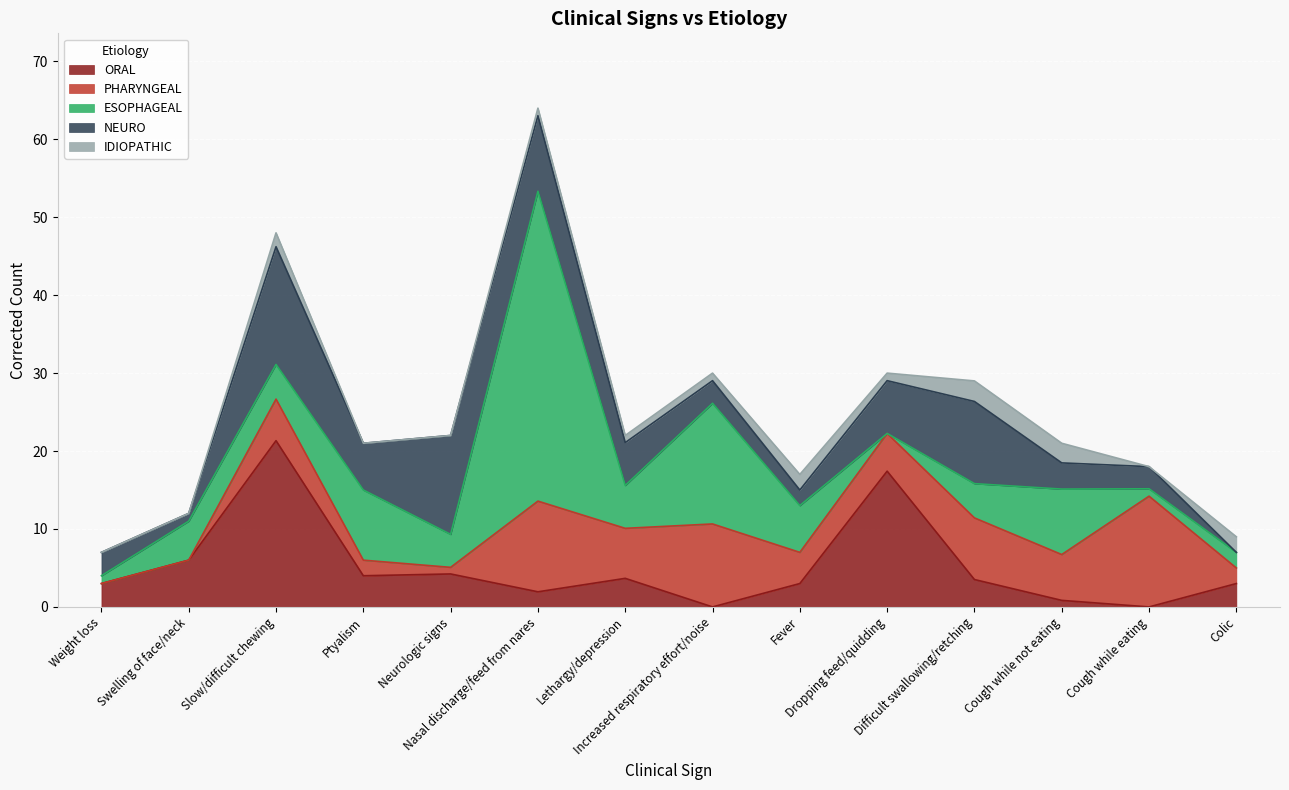

What is the label of the 10th point from the left?

Dropping feed/quidding